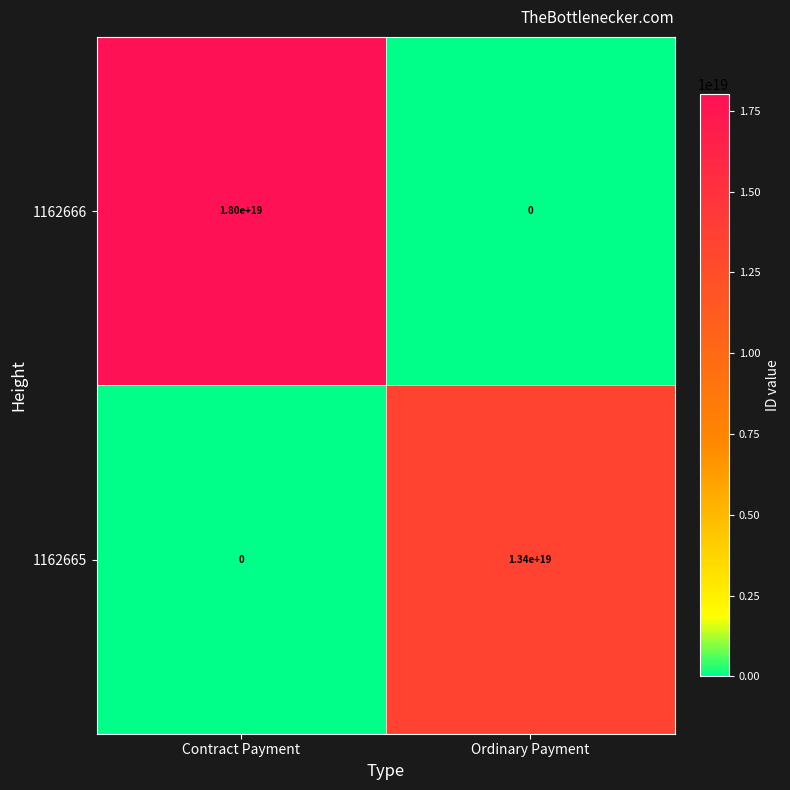

Which series changed the most between Contract Payment and Ordinary Payment?

1162666